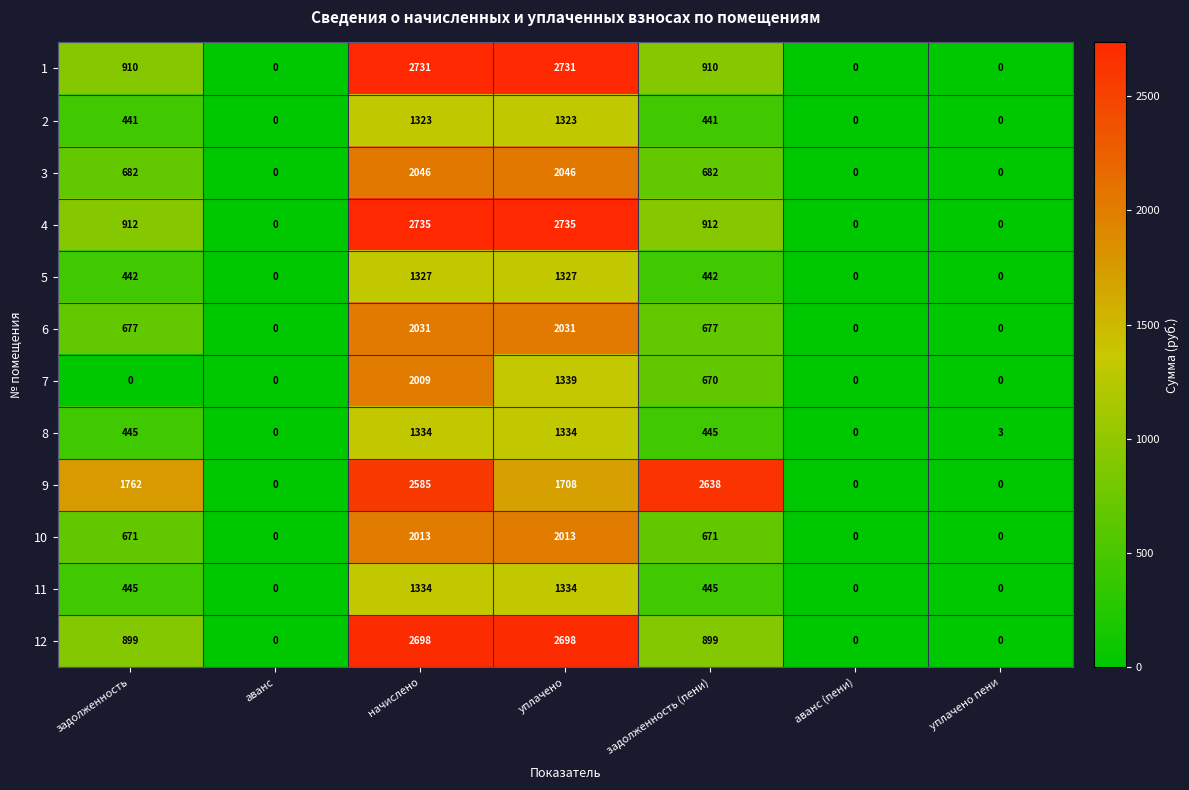

What is the average value of the 8 series?

509